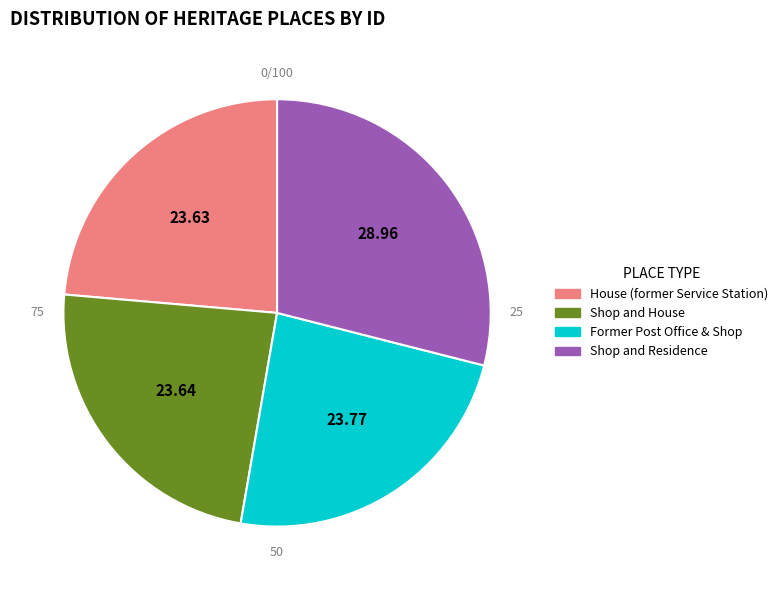

The Former Post Office & Shop slice represents 24% of the pie. True or false?

True